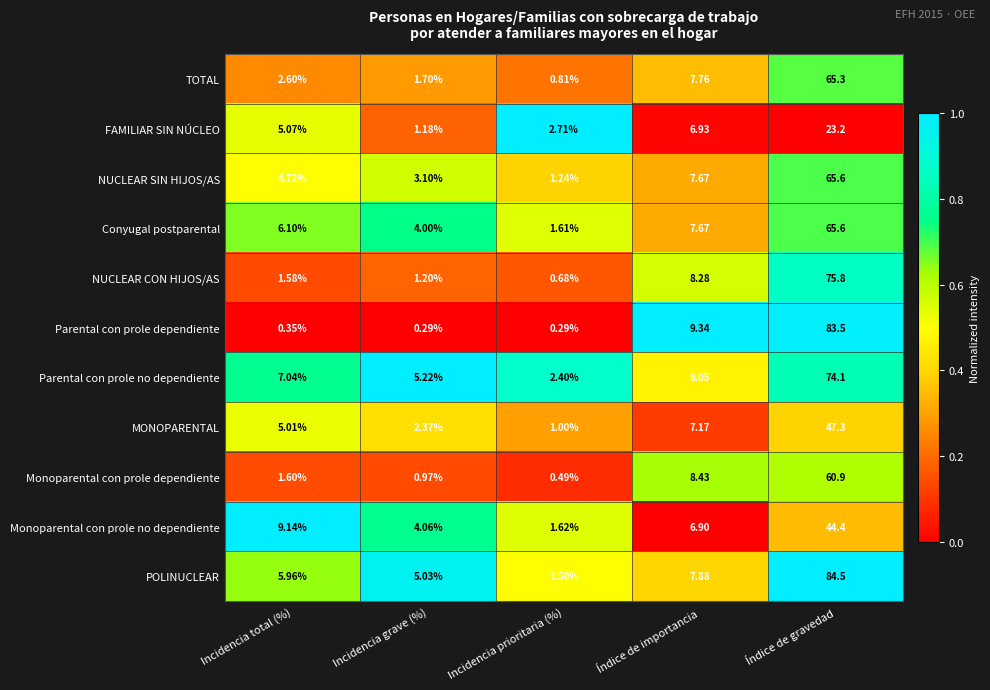

List the labels in order of POLINUCLEAR value, smallest first.

Incidencia prioritaria (%), Incidencia grave (%), Incidencia total (%), Índice de importancia, Índice de gravedad